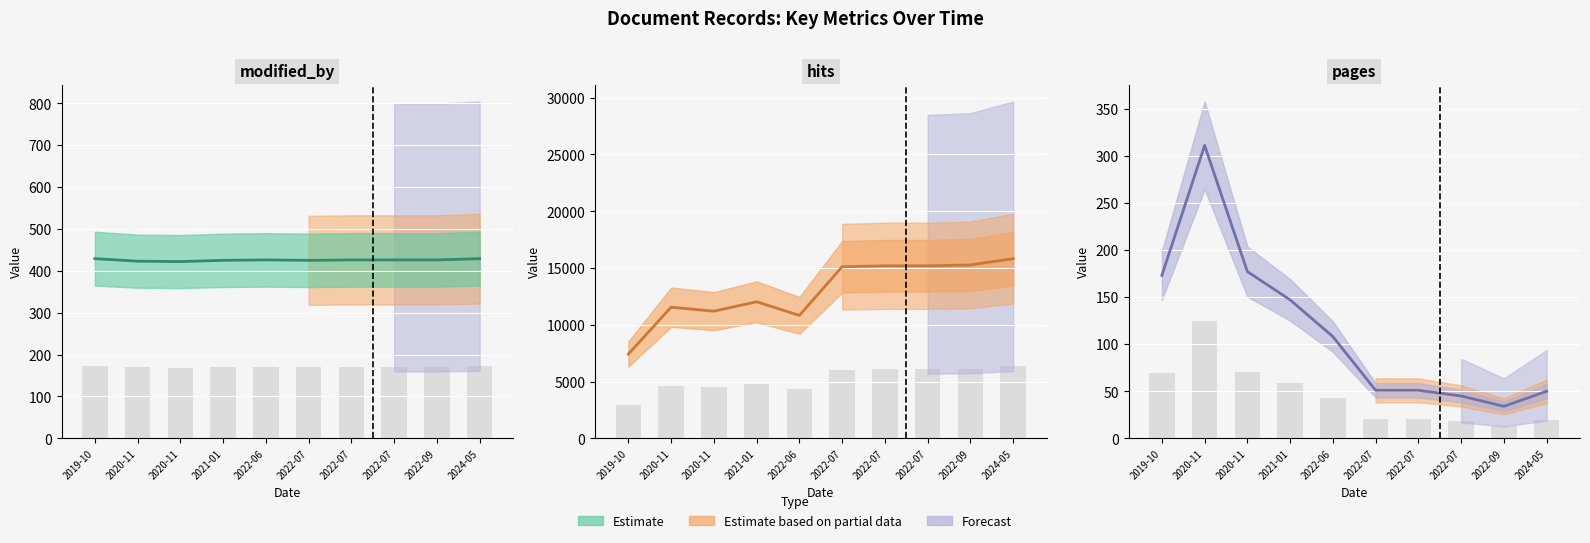

What is the spread (max minus min) of values at 2020-11-17?

11023